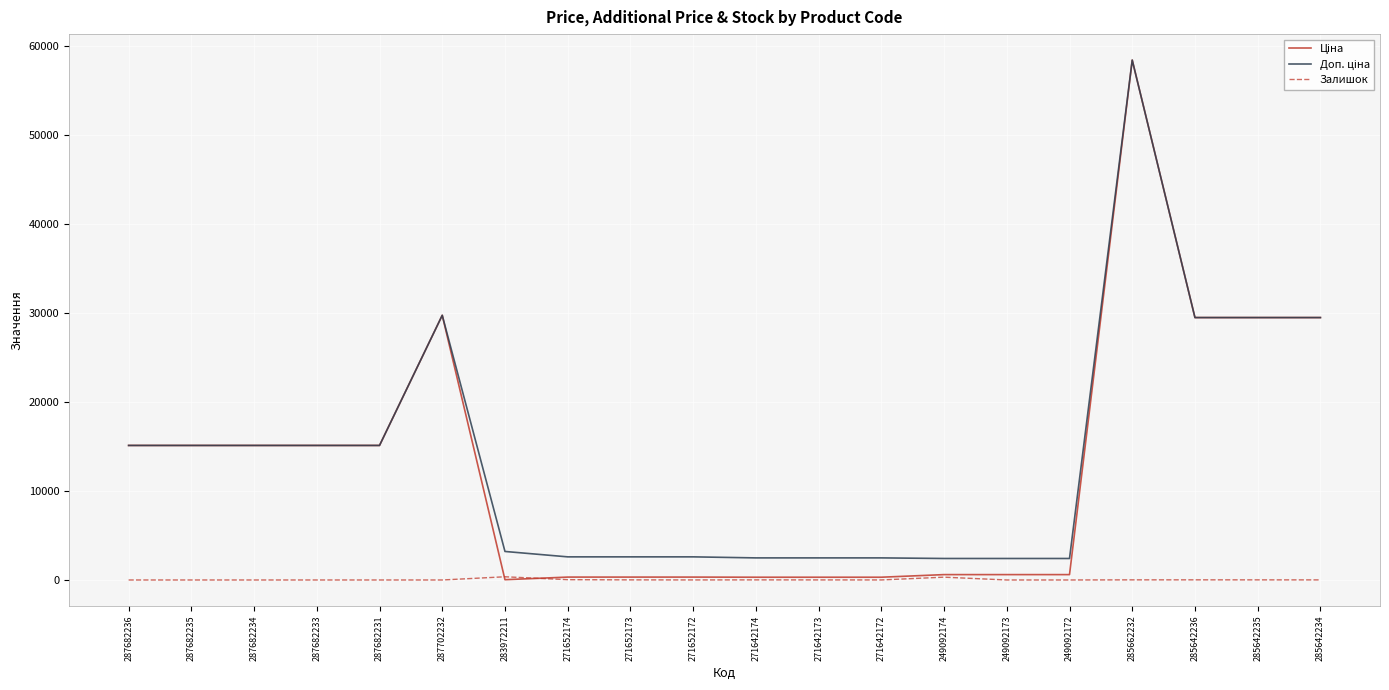

What is the difference between the highest and lowest values at 287682234?

15120.0